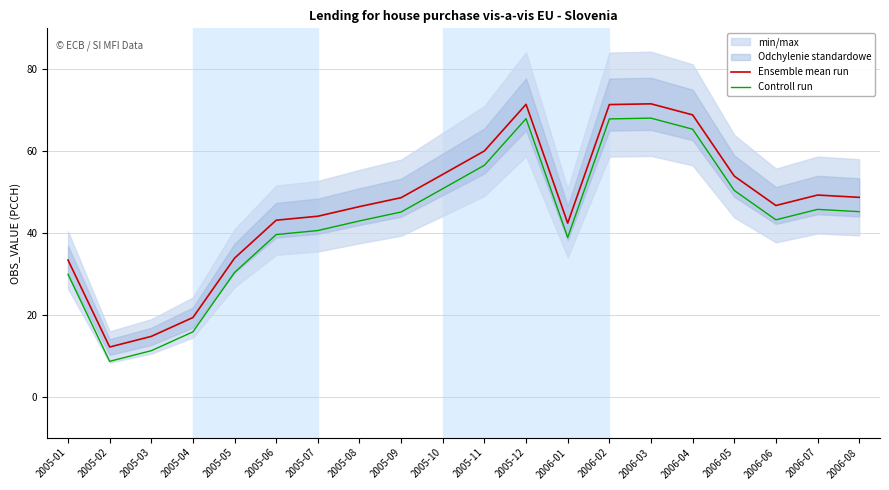

Rank the series by their average value, from highest to lowest.

Ensemble mean run, Controll run